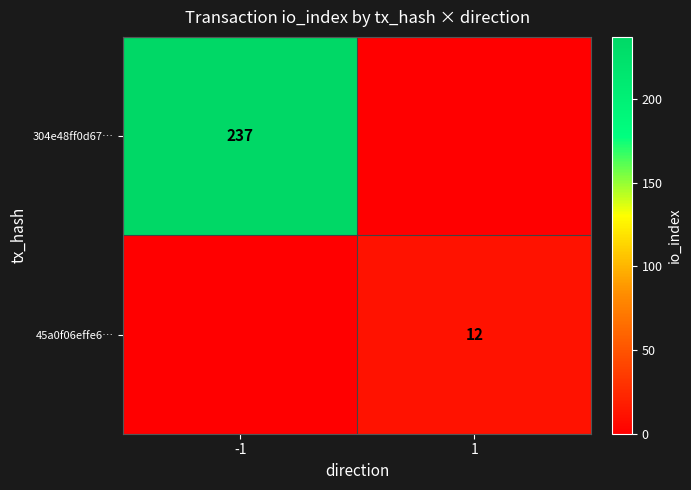

True or false: 45a0f06effe6… has a value of 12 at 1.

True